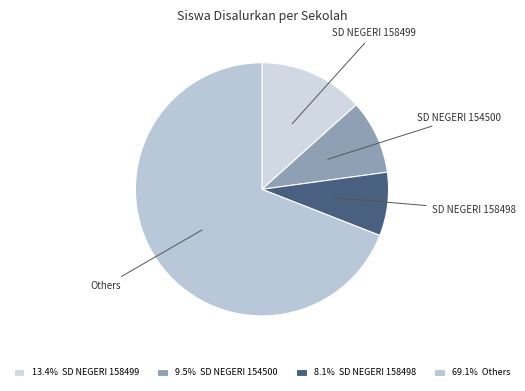

Between SD NEGERI 158499 and SD NEGERI 154500, which is larger?

SD NEGERI 158499